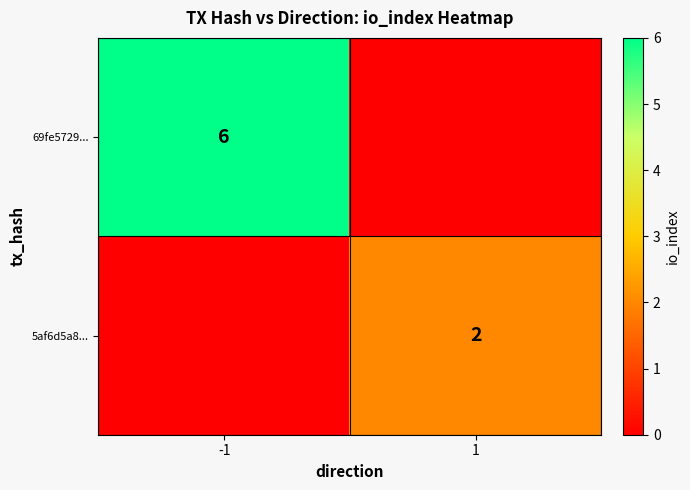

Is it true that 69fe5729... equals 9 at -1?

False